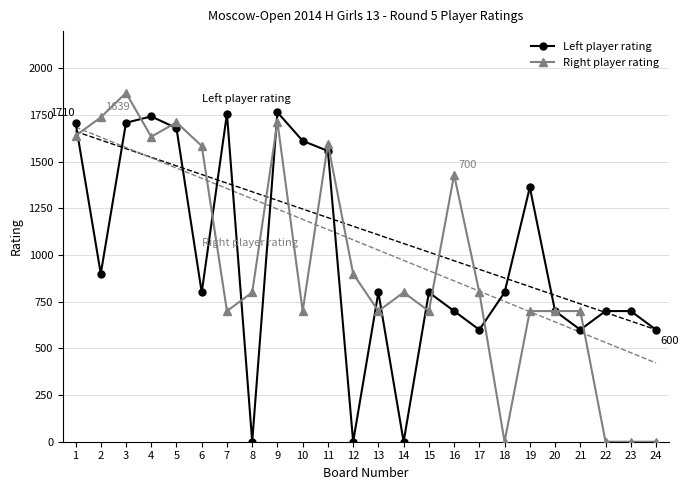

True or false: Left player rating and Right player rating cross at least once.

True